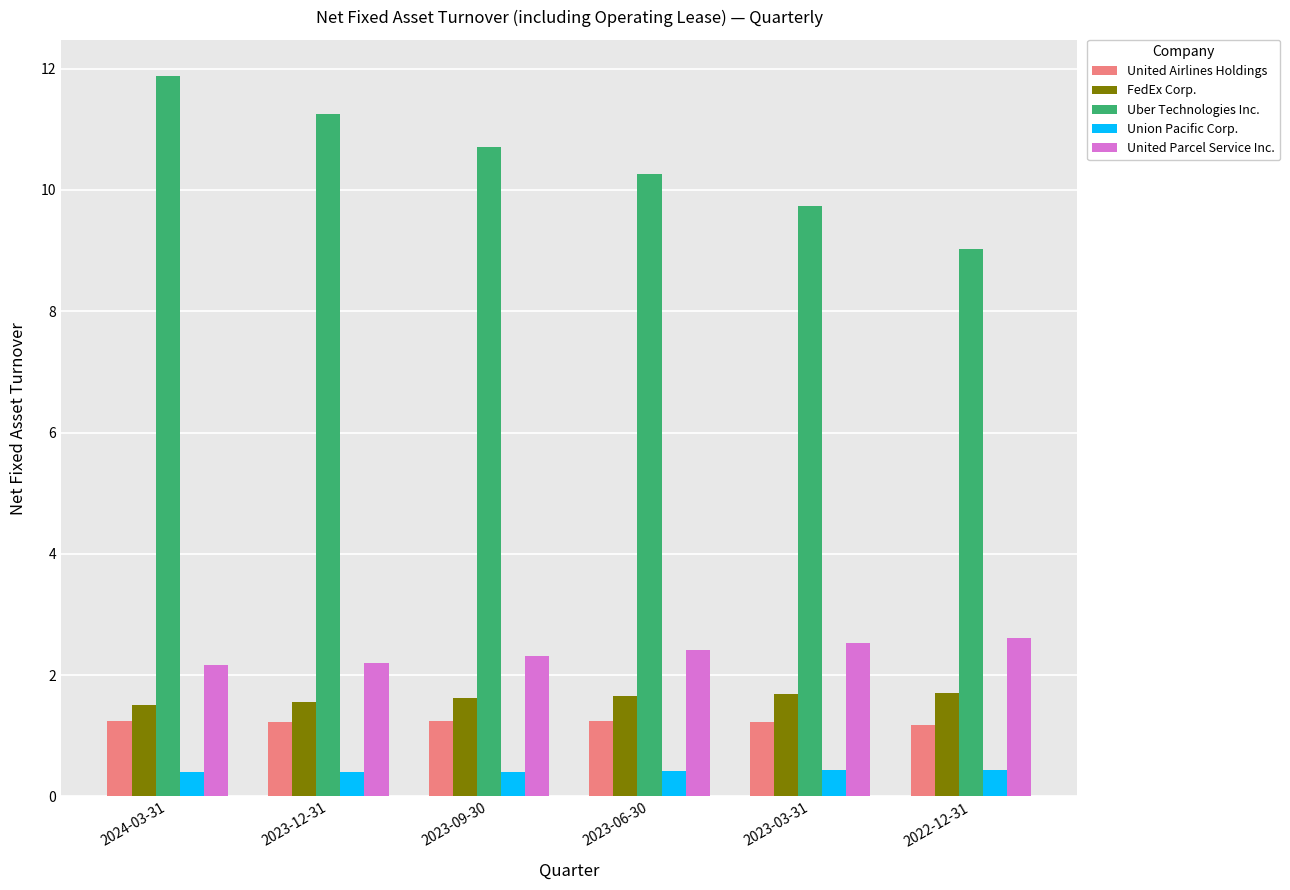

Which label corresponds to the largest value in the chart?

2024-03-31